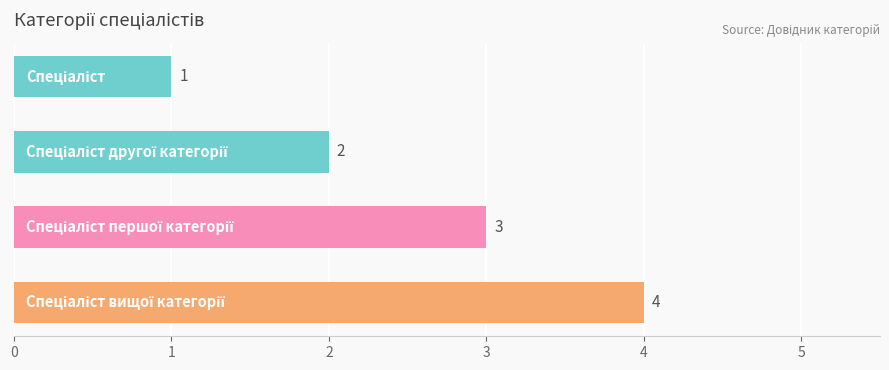

What is the greatest value displayed?

4